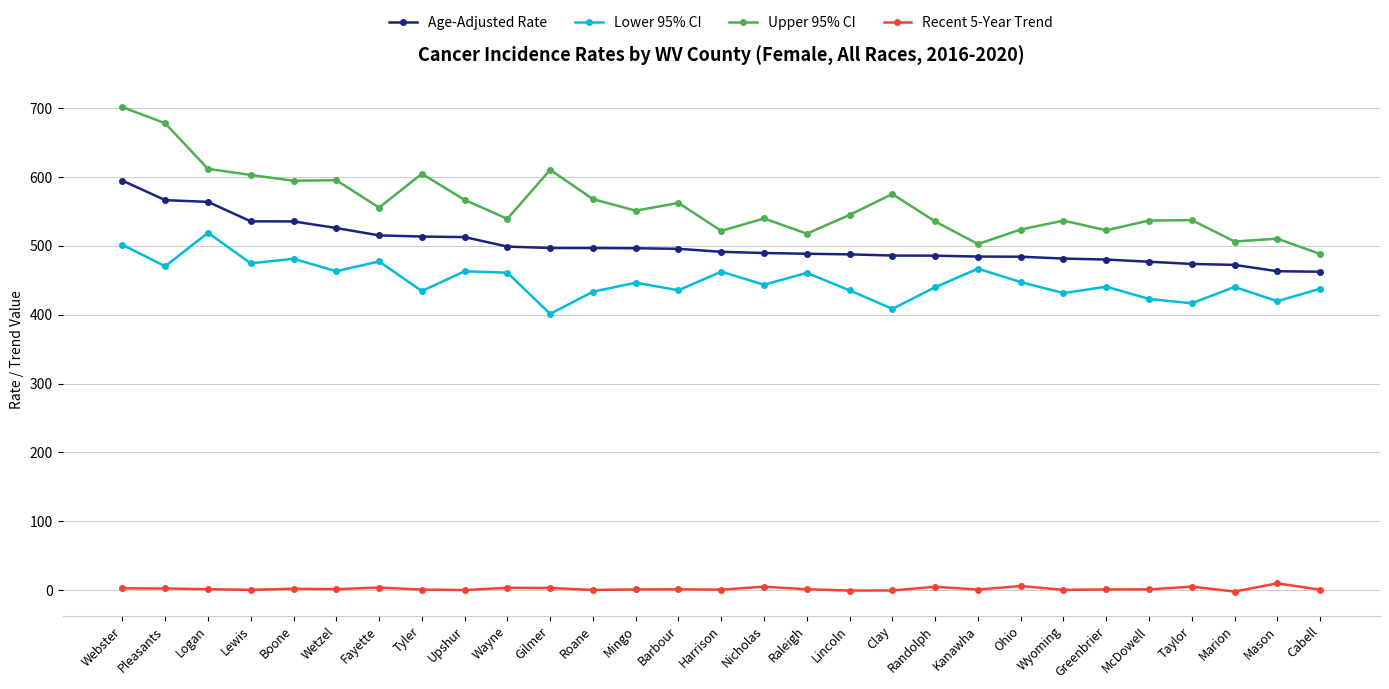

Where is the first local minimum for Lower 95% CI?

Pleasants